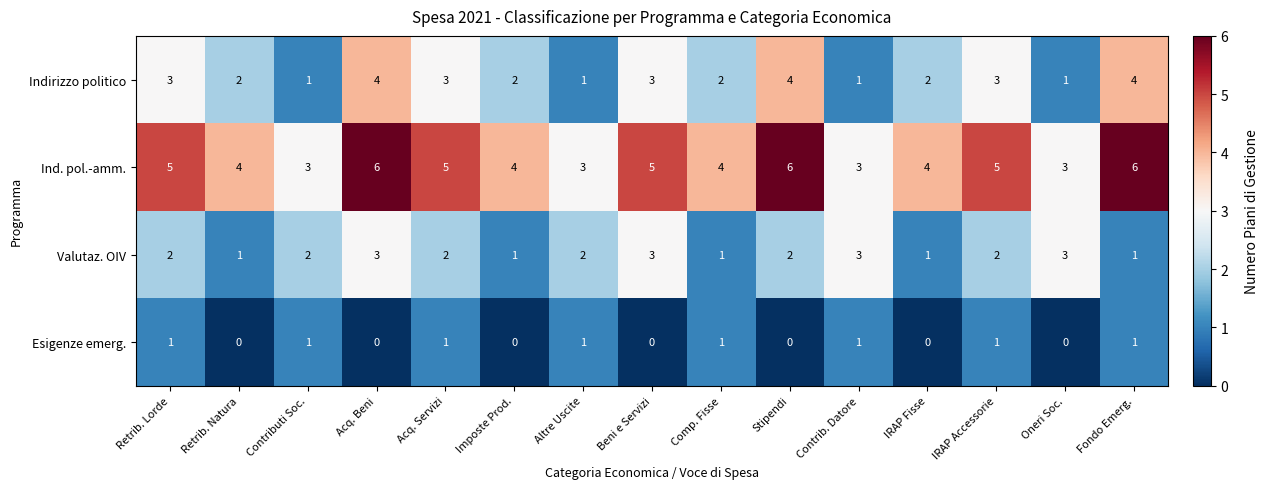

At IRAP Fisse, list the series in order from smallest to largest.

Esigenze emerg., Valutaz. OIV, Indirizzo politico, Ind. pol.-amm.